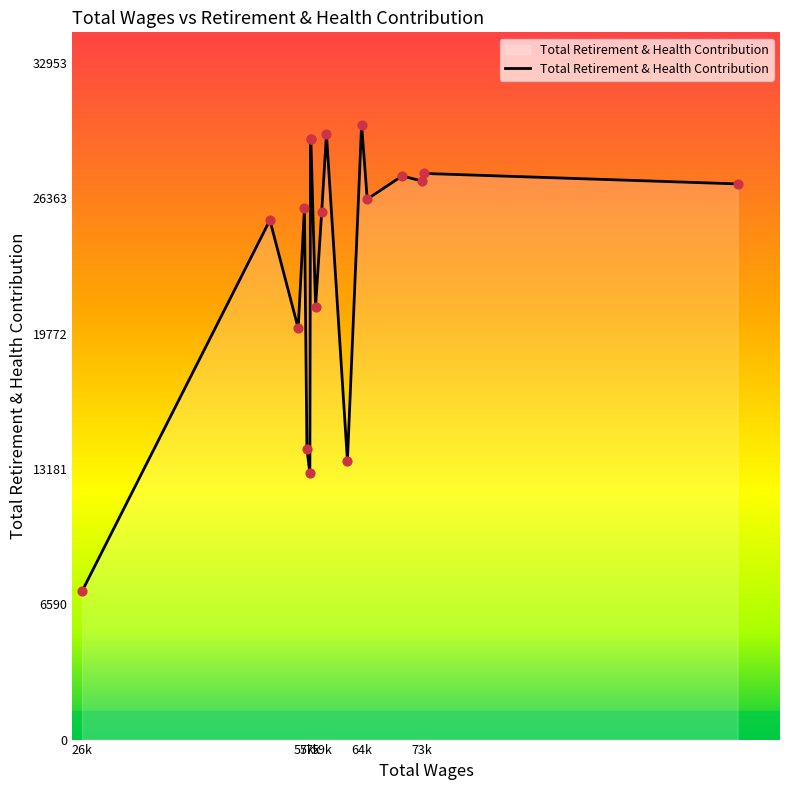

What is the difference between the maximum and minimum values?

22735